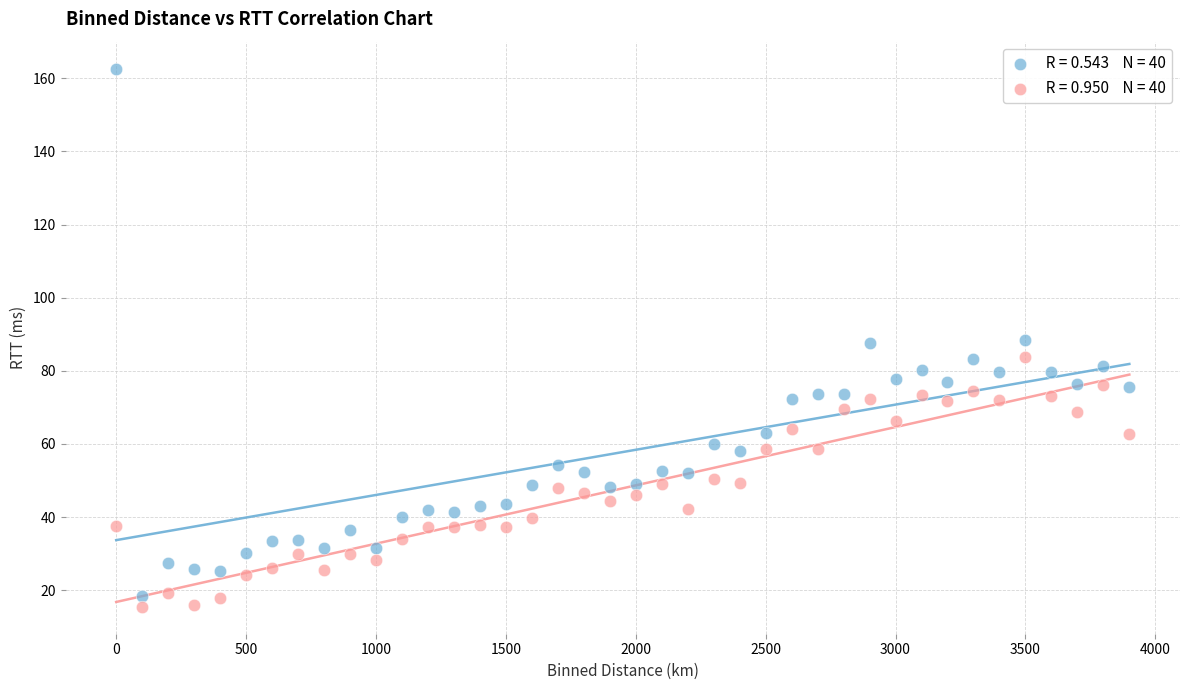

Across all data points, what is the range of Y values (max minus min)?

147.2